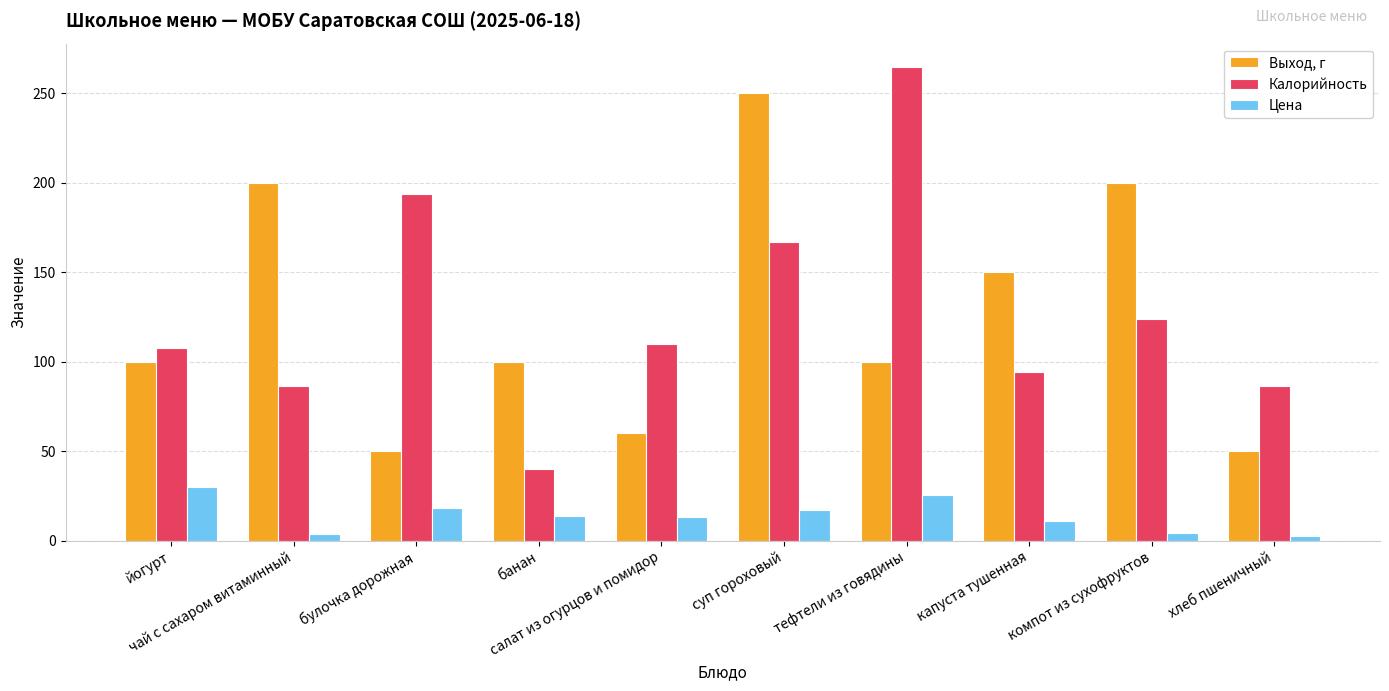

What is the difference between the highest and lowest values at капуста тушенная?

139.1